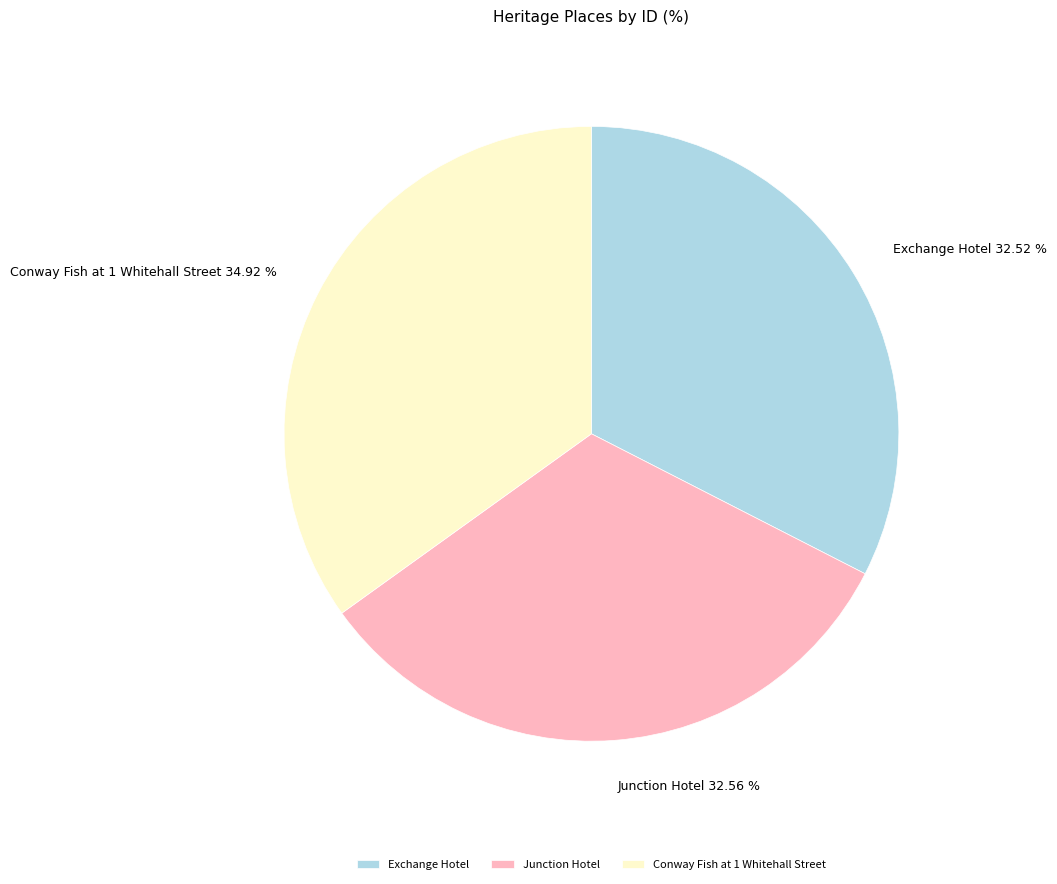

Is Junction Hotel the majority of the pie?

No